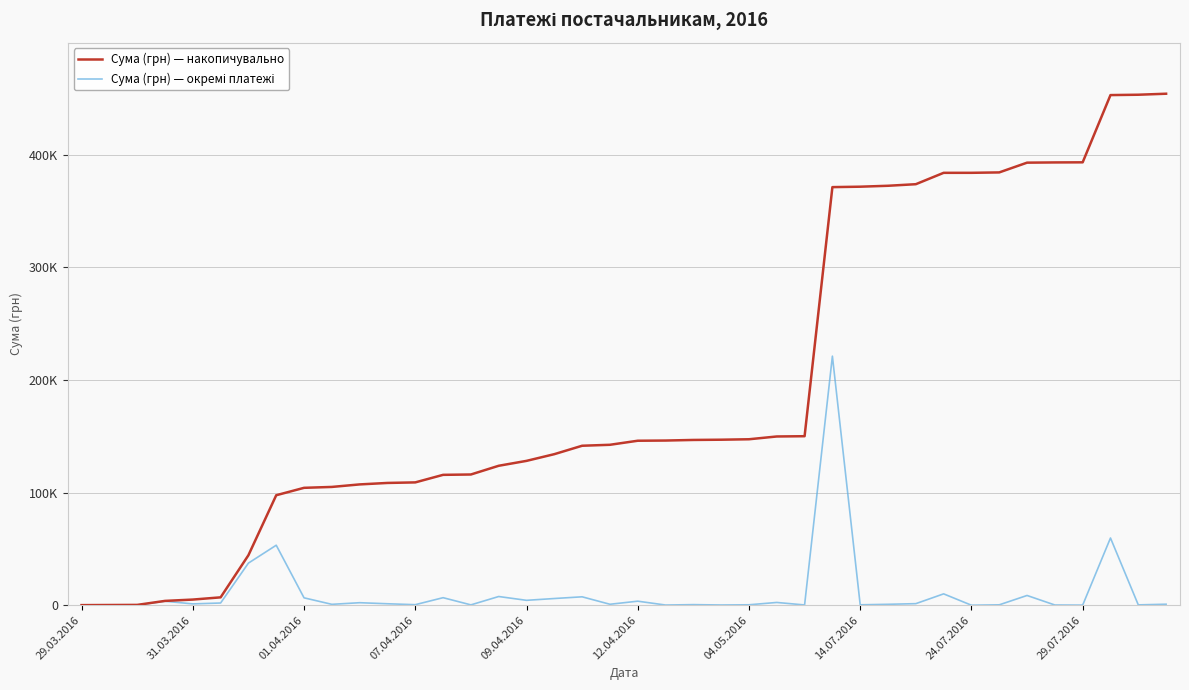

Does the chart have visible grid lines?

Yes